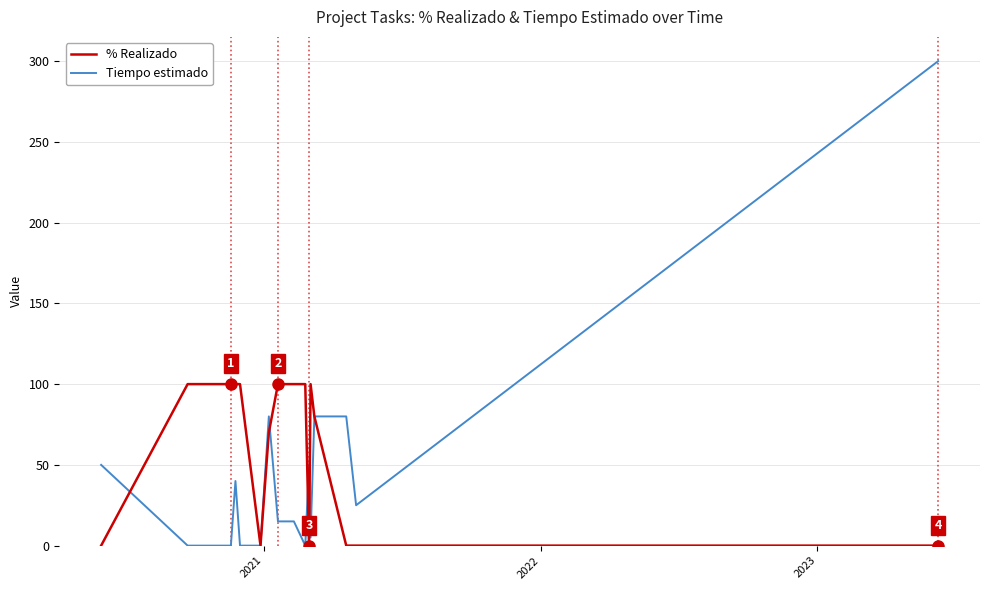

Which series has the largest range (max minus min)?

Tiempo estimado